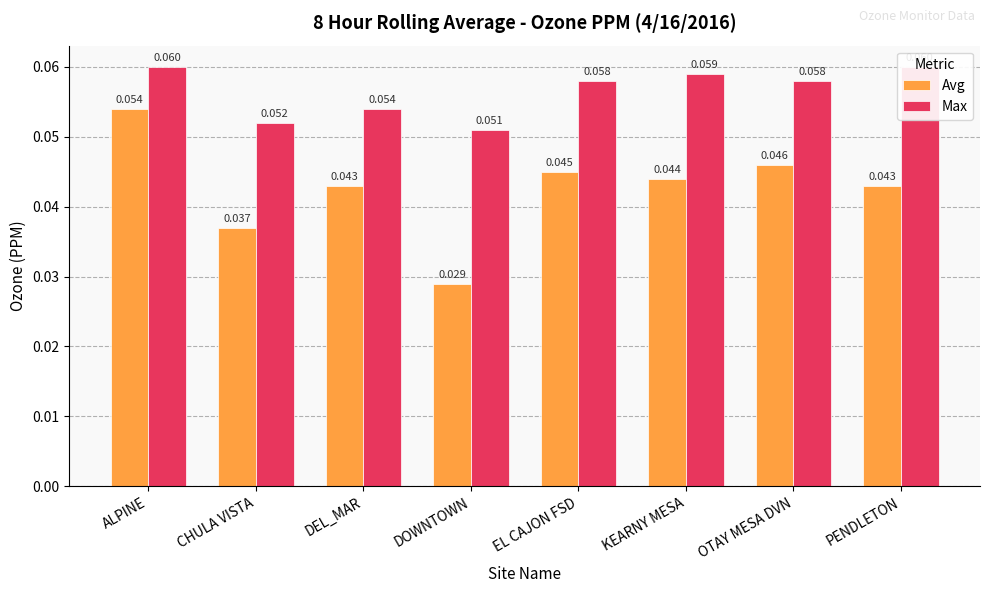

Which label corresponds to the largest value in the chart?

ALPINE